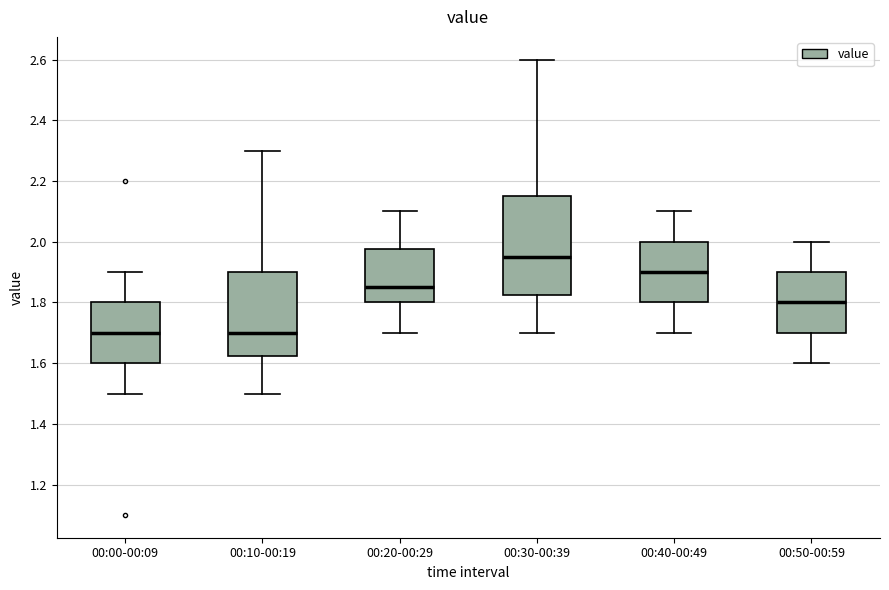

Where does the median line of the box for 00:50-00:59 sit on the y-axis? The values are not printed on the chart, so give them approximately, as read against the axis.

1.80